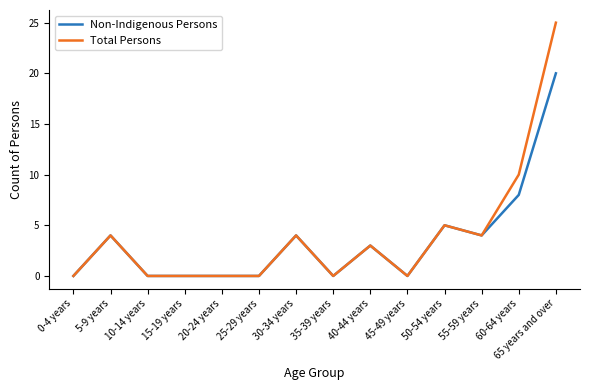

Does the chart have visible grid lines?

No